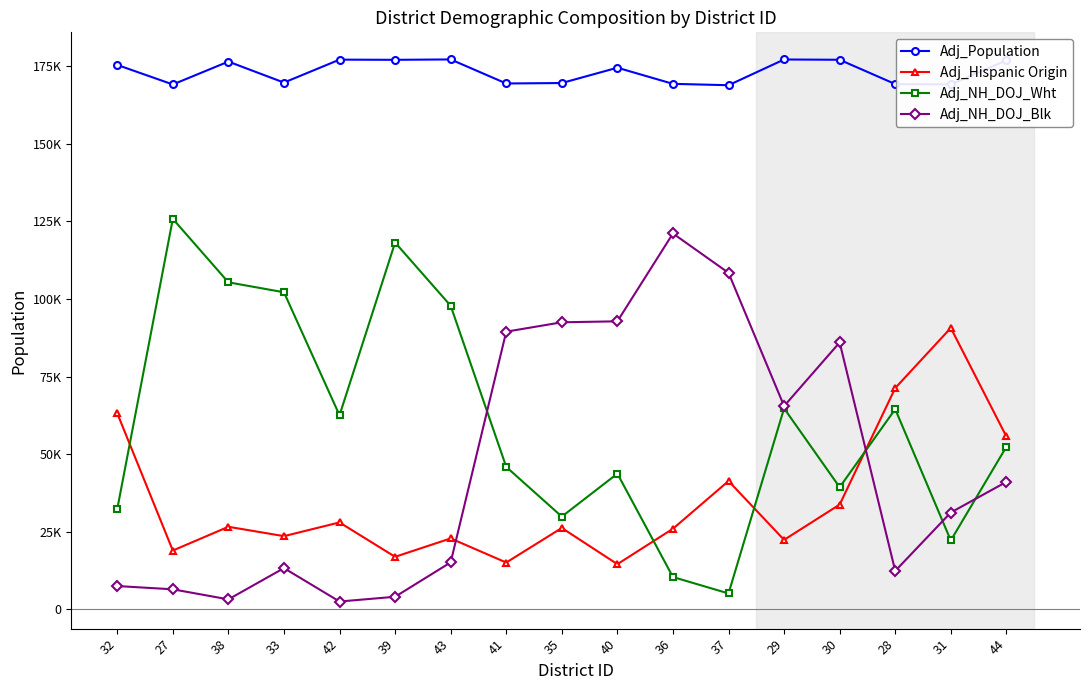

What is the highest value of the Adj_Hispanic Origin series?

90671